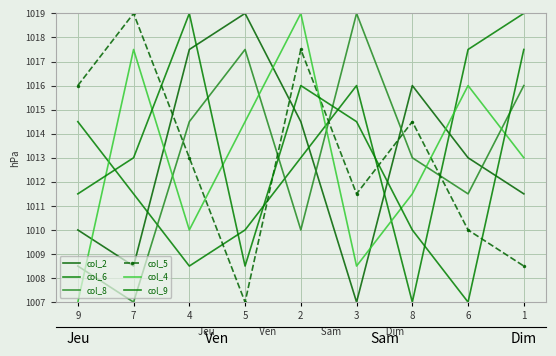

At which label does col_6 reach its minimum?

8